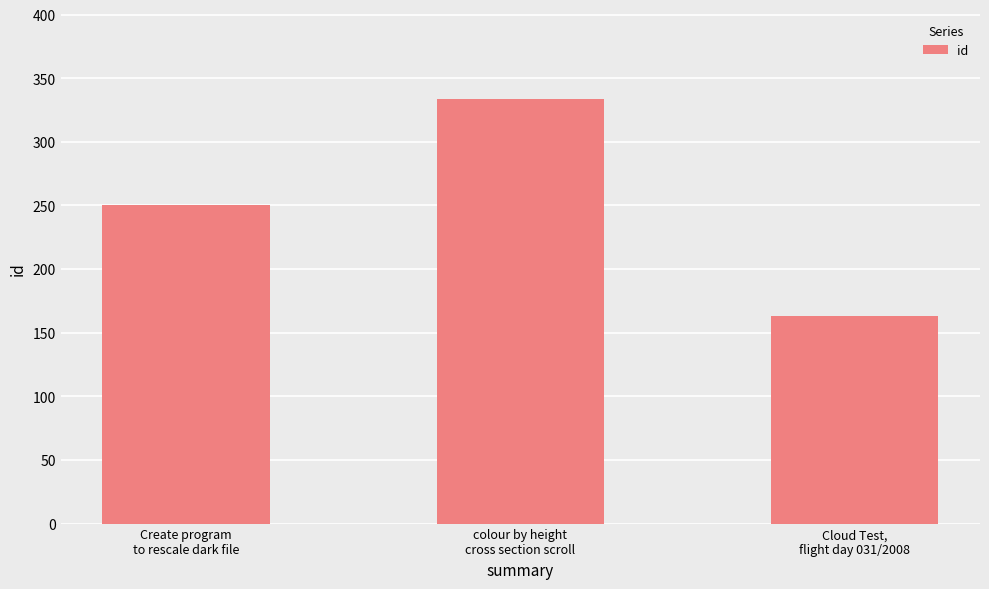

Are the bars grouped side by side (vs. stacked)?

No